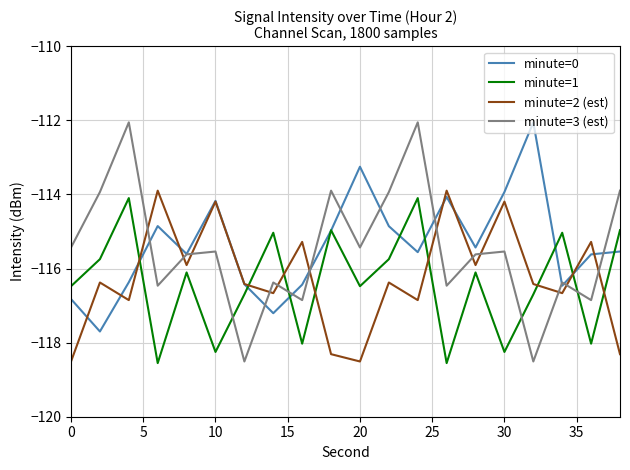

True or false: minute=1 and minute=3 (est) intersect in this chart.

True